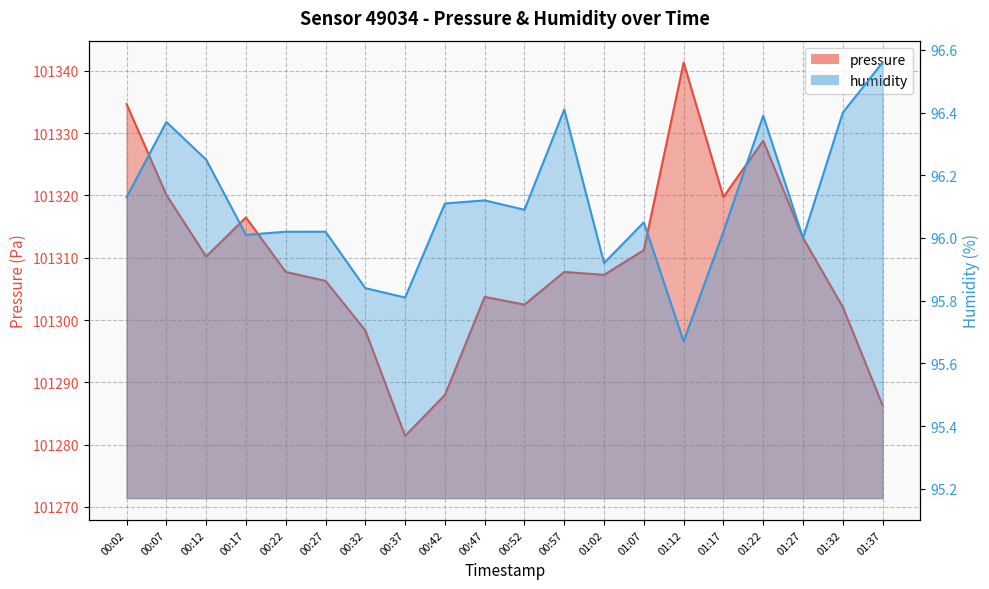

What is the label of the 13th point from the left?

01:02